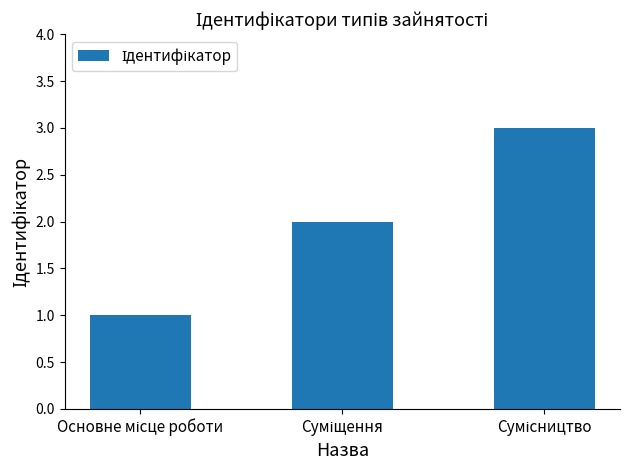

What is the sum of all values?

6